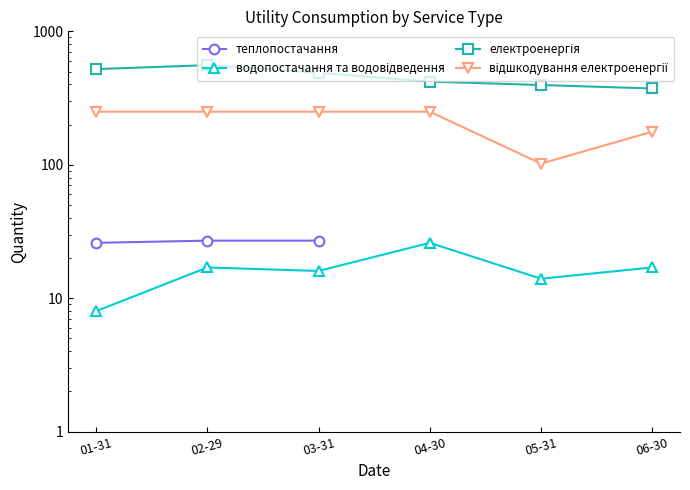

How many values in the водопостачання та водовідведення series are below 17?

3